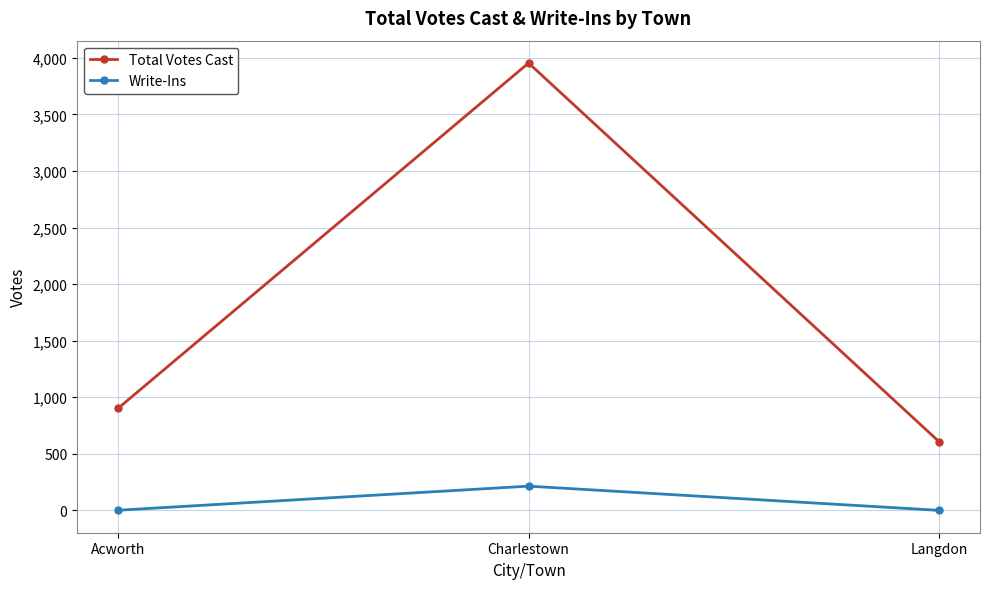

Which series changed the most between Acworth and Langdon?

Total Votes Cast